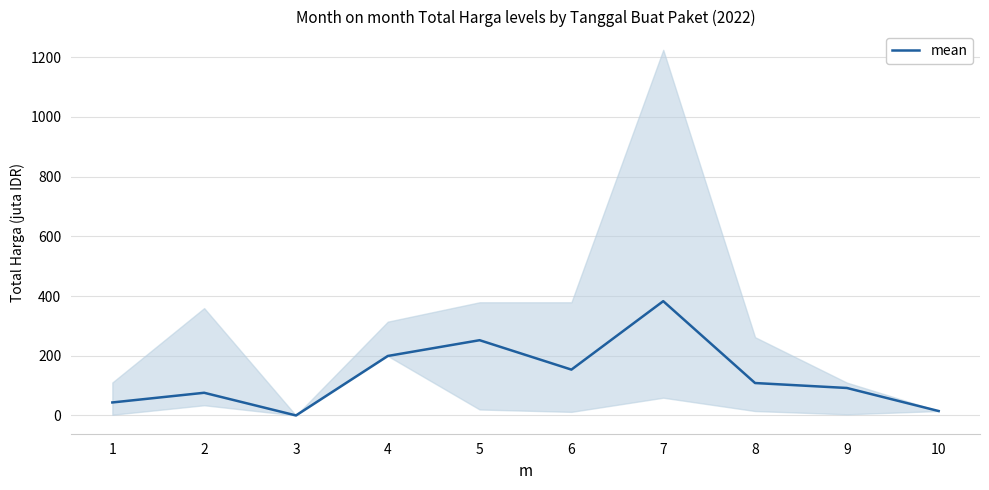

Reading right to left, extract all data points from this chart.

10=14.8	9=92.0	8=108.6	7=382.8	6=153.5	5=252.0	4=199.2	3=0.0	2=75.9	1=43.5